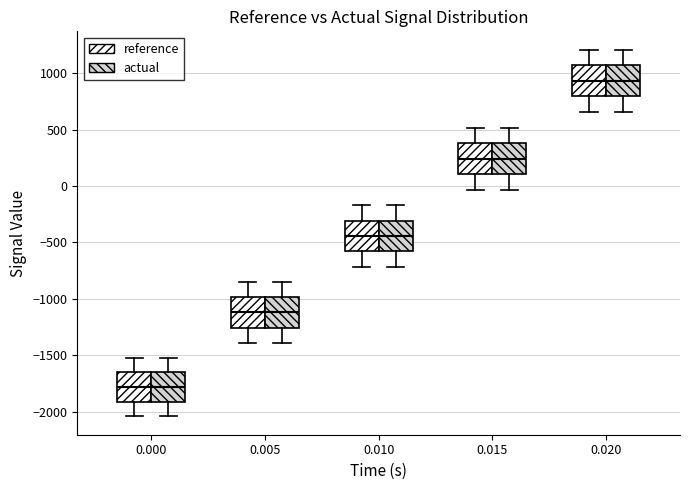

Reading left to right, read every box against the y-axis: the position of its median line, the range the box covers, and the ends of its whiskers. The values are not printed on the chart, so give them approximately, as read against the axis.

0.000 (reference): median -1800, box -1900 to -1650, whiskers -2050 to -1500
0.000 (actual): median -1800, box -1900 to -1650, whiskers -2050 to -1500
0.005 (reference): median -1100, box -1250 to -1000, whiskers -1400 to -850
0.005 (actual): median -1100, box -1250 to -1000, whiskers -1400 to -850
0.010 (reference): median -450, box -600 to -300, whiskers -700 to -150
0.010 (actual): median -450, box -600 to -300, whiskers -700 to -150
0.015 (reference): median 250, box 100 to 400, whiskers -50 to 500
0.015 (actual): median 250, box 100 to 400, whiskers -50 to 500
0.020 (reference): median 950, box 800 to 1050, whiskers 650 to 1200
0.020 (actual): median 950, box 800 to 1050, whiskers 650 to 1200